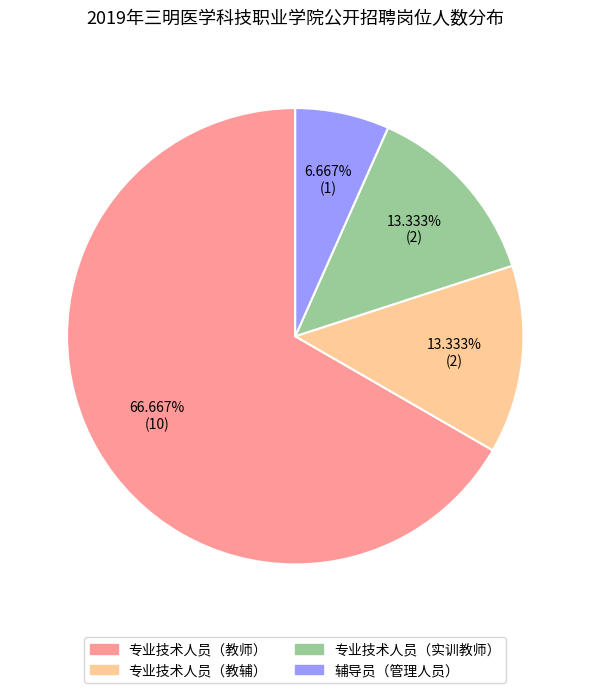

Which slice is the smallest?

辅导员（管理人员）